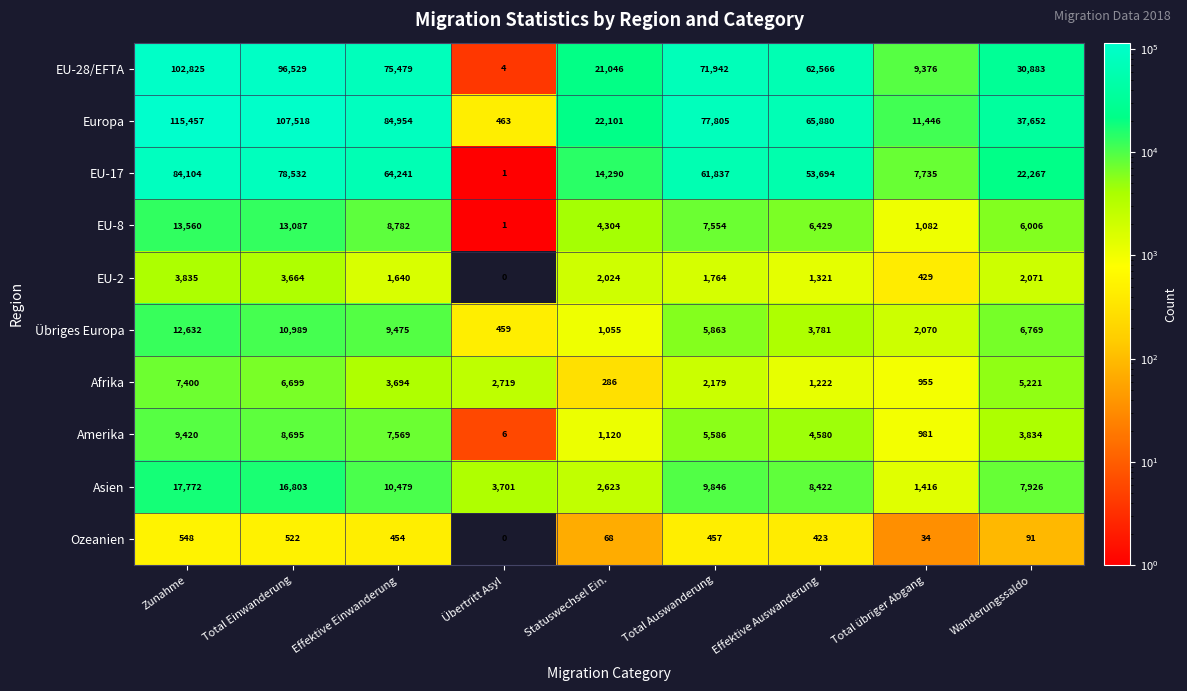

Which series has the largest total across all categories?

Europa